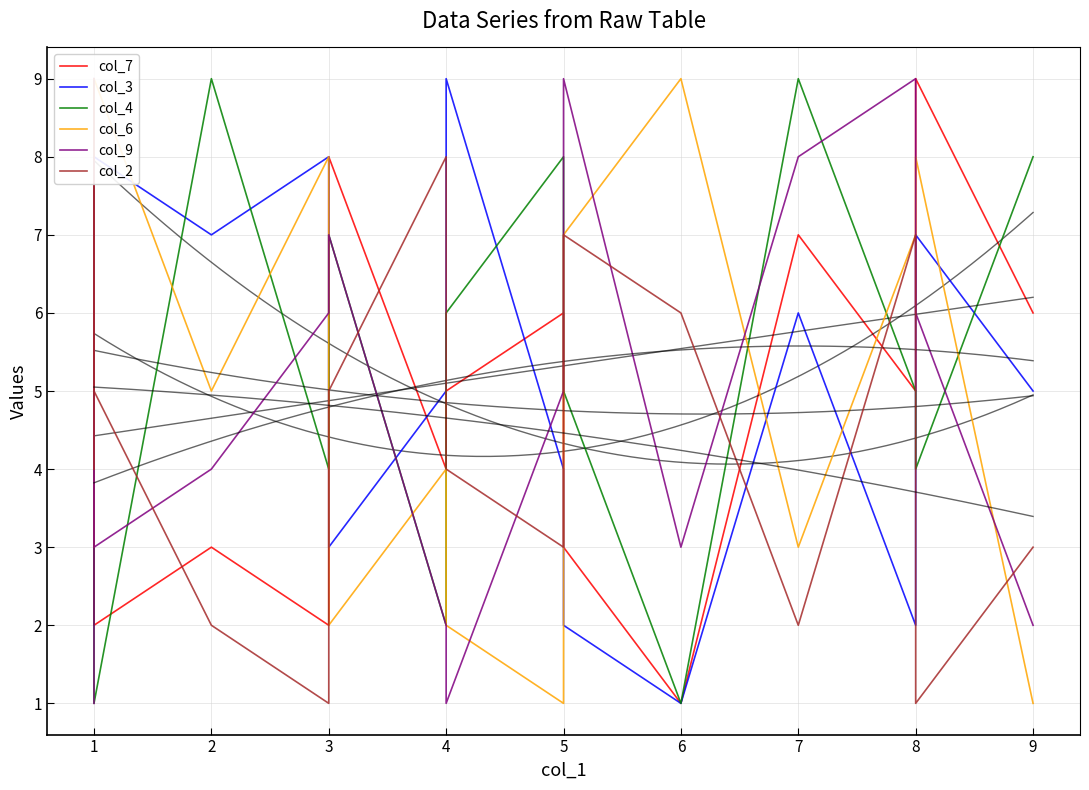

Which series has the largest range (max minus min)?

col_7